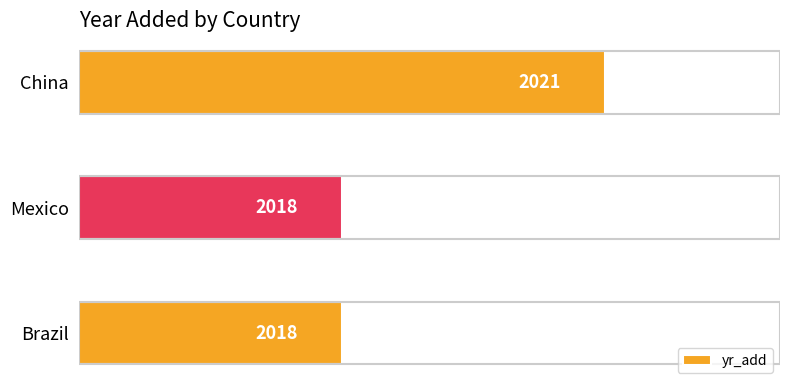

What is the average value?

2019